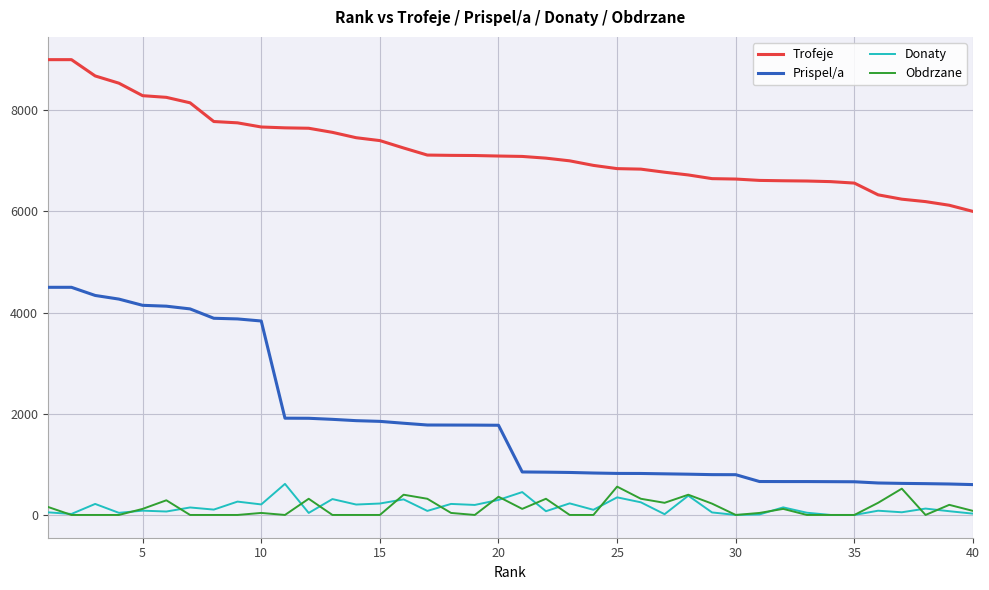

What is the maximum value shown in the chart?

9000